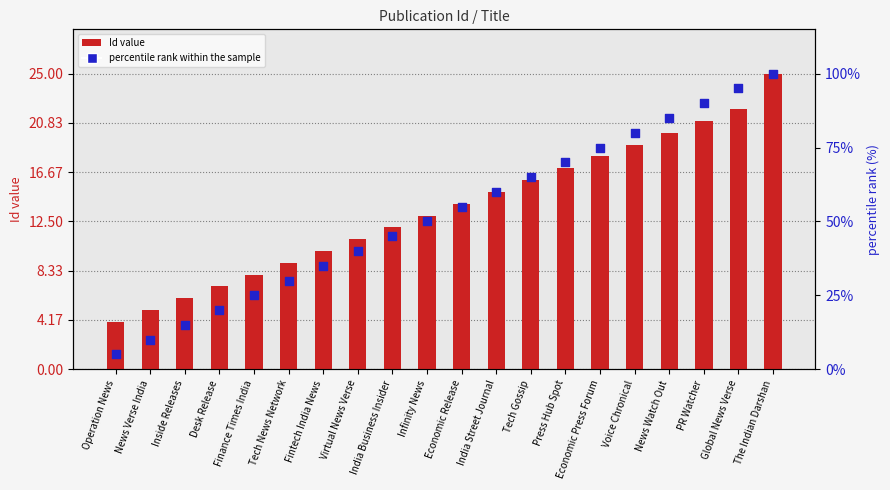

What are all the series names shown in the legend?

Id value, percentile rank within the sample